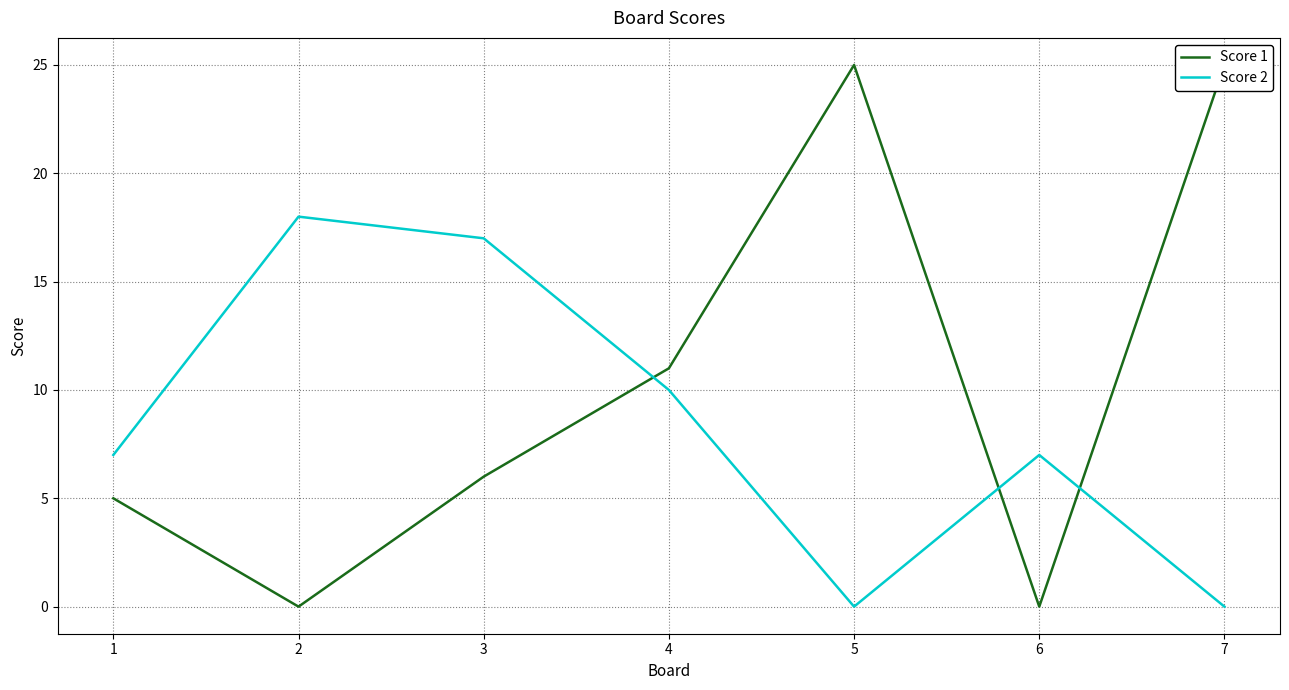

True or false: Score 1 and Score 2 intersect in this chart.

True